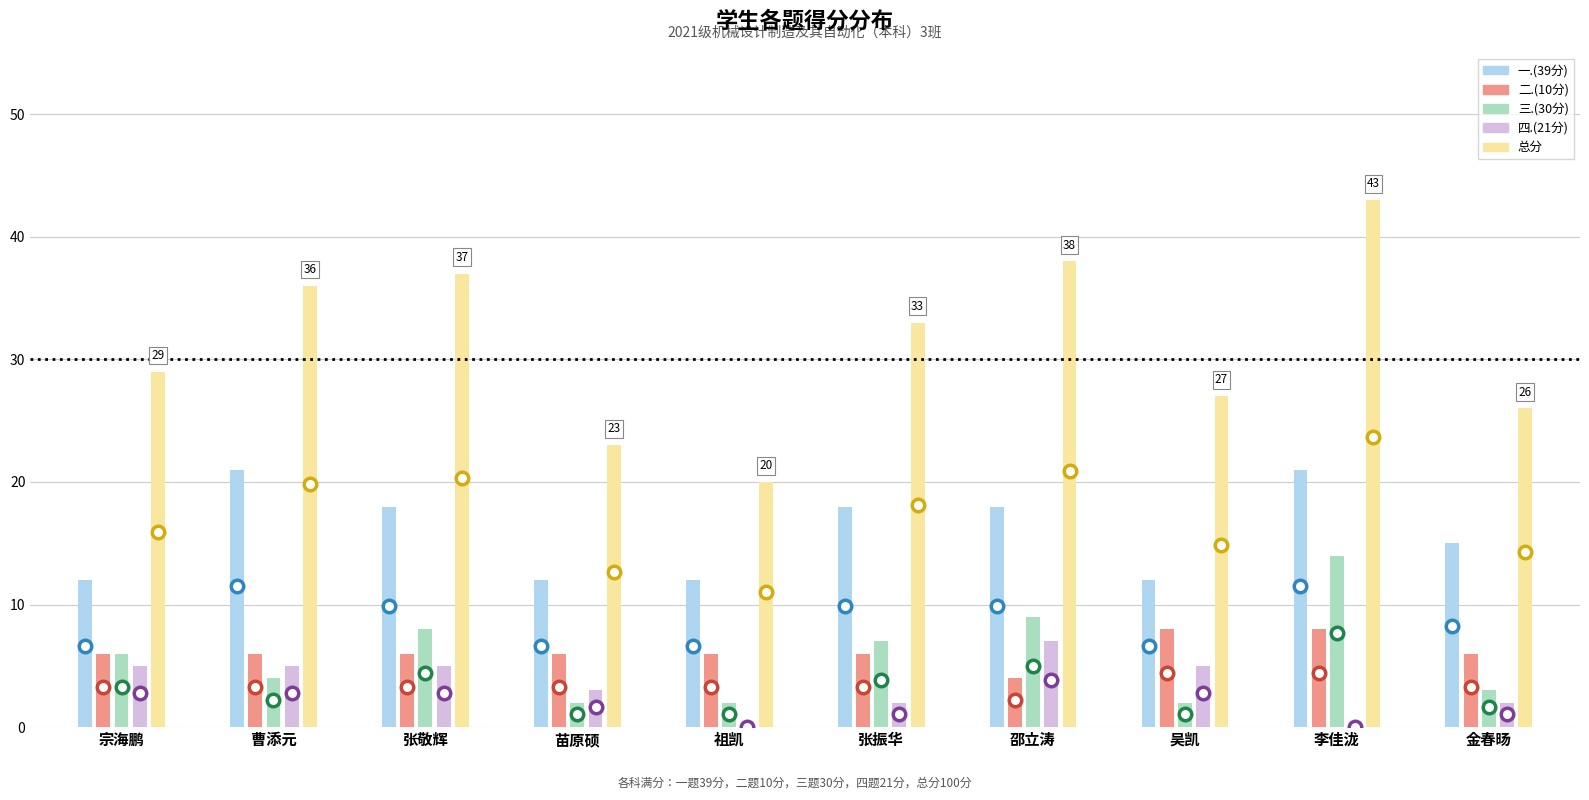

Reading right to left, what are all the values shown in this chart?

一.(39分): 15	21	12	18	18	12	12	18	21	12
二.(10分): 6	8	8	4	6	6	6	6	6	6
三.(30分): 3	14	2	9	7	2	2	8	4	6
四.(21分): 2	0	5	7	2	0	3	5	5	5
总分: 26	43	27	38	33	20	23	37	36	29